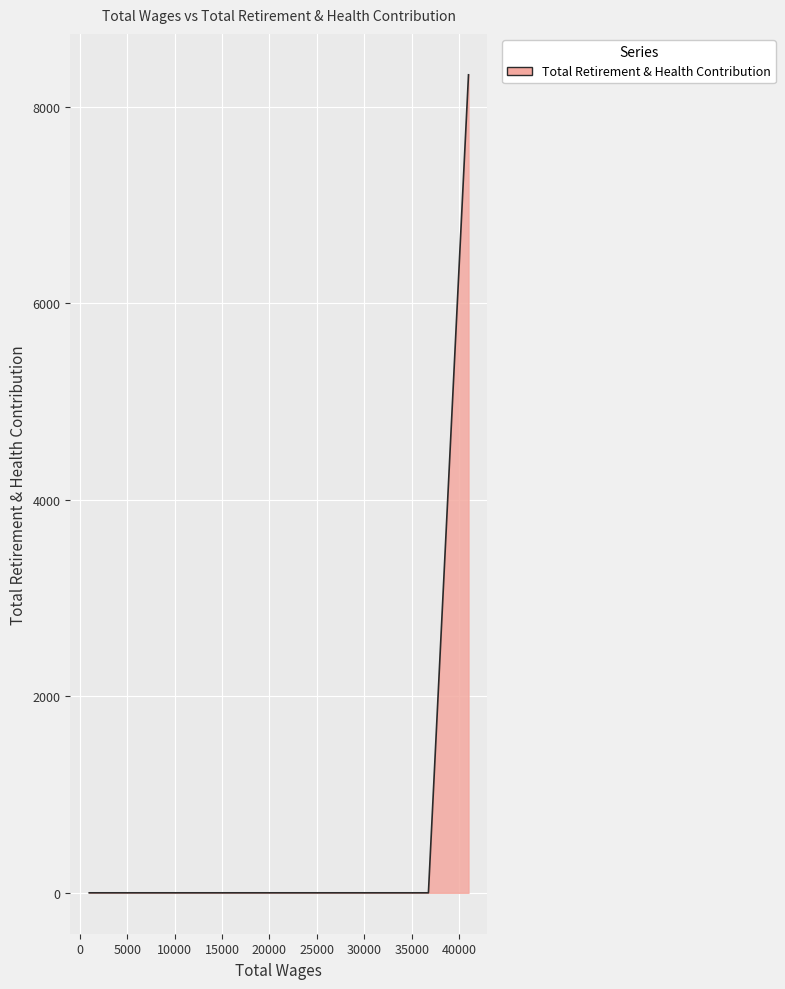

What is the difference between the maximum and minimum values?

8323